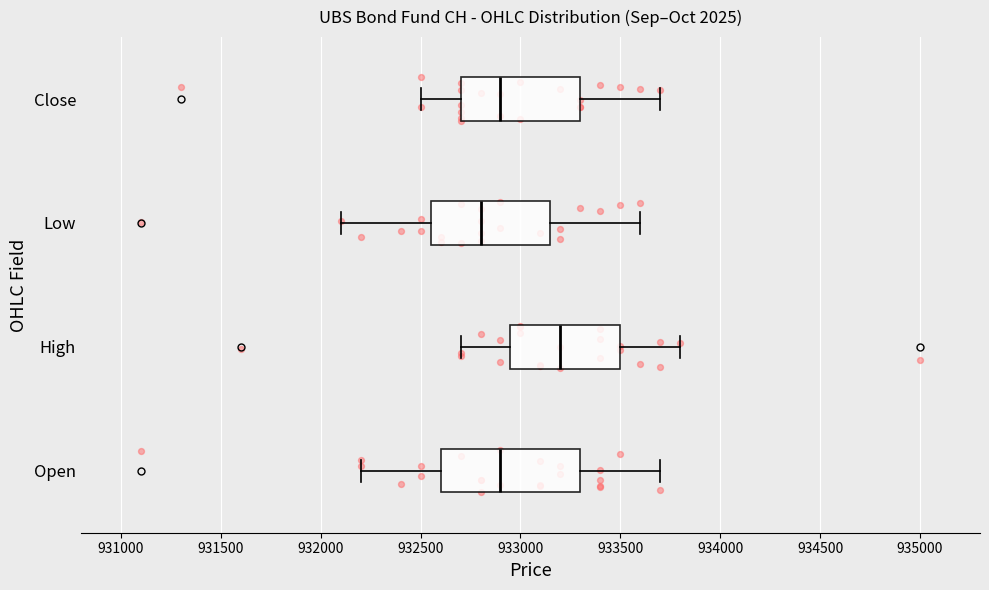

Reading bottom to top, read every box against the x-axis: the position of its median line, the range the box covers, and the ends of its whiskers. The values are not printed on the chart, so give them approximately, as read against the axis.

Open: median 932900, box 932600 to 933300, whiskers 932200 to 933700
High: median 933200, box 932950 to 933500, whiskers 932700 to 933800
Low: median 932800, box 932550 to 933150, whiskers 932100 to 933600
Close: median 932900, box 932700 to 933300, whiskers 932500 to 933700